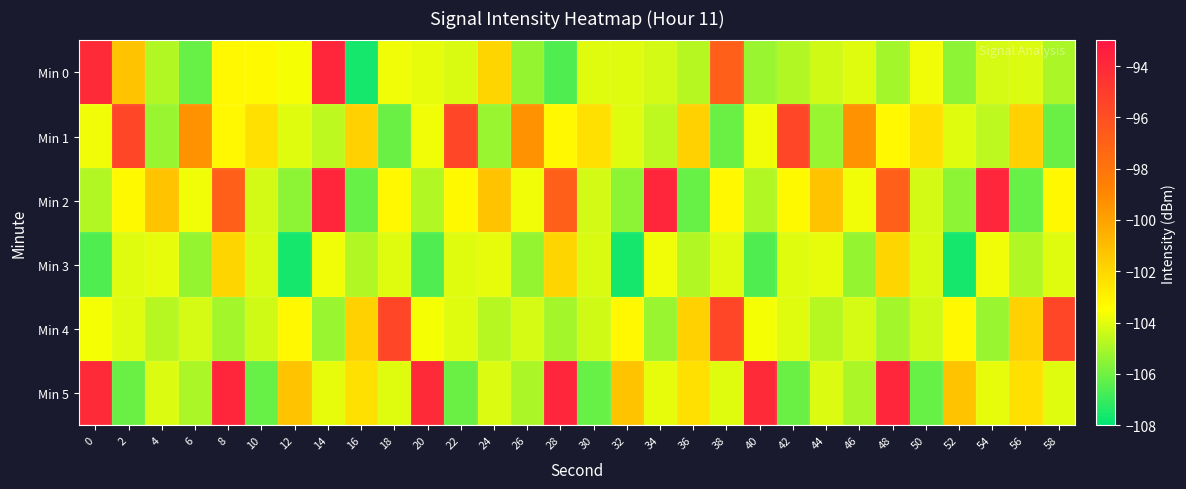

Reading left to right, what are all the values shown in this chart?

Min 0: 0=-94.1	2=-101.3	4=-104.8	6=-106.1	8=-103.2	10=-103.3	12=-103.6	14=-93.8	16=-107.6	18=-103.8	20=-104.0	22=-104.2	24=-102.0	26=-105.4	28=-106.5	30=-104.1	32=-104.0	34=-104.3	36=-104.7	38=-96.8	40=-105.3	42=-104.9	44=-104.3	46=-104.1	48=-105.1	50=-103.7	52=-105.5	54=-104.2	56=-104.1	58=-105.0
Min 1: 0=-103.8	2=-95.6	4=-105.3	6=-99.4	8=-103.3	10=-102.4	12=-104.0	14=-104.6	16=-101.7	18=-106.1	20=-103.8	22=-95.6	24=-105.3	26=-99.4	28=-103.3	30=-102.4	32=-104.0	34=-104.6	36=-101.7	38=-106.1	40=-103.8	42=-95.6	44=-105.3	46=-99.4	48=-103.3	50=-102.4	52=-104.0	54=-104.6	56=-101.7	58=-106.1
Min 2: 0=-104.8	2=-103.3	4=-101.3	6=-103.8	8=-96.8	10=-104.3	12=-105.5	14=-93.8	16=-106.1	18=-103.2	20=-104.8	22=-103.3	24=-101.3	26=-103.8	28=-96.8	30=-104.3	32=-105.5	34=-93.8	36=-106.1	38=-103.2	40=-104.8	42=-103.3	44=-101.3	46=-103.8	48=-96.8	50=-104.3	52=-105.5	54=-93.8	56=-106.1	58=-103.2
Min 3: 0=-106.5	2=-104.1	4=-104.0	6=-105.4	8=-102.0	10=-104.2	12=-107.6	14=-103.7	16=-104.9	18=-104.1	20=-106.5	22=-104.1	24=-104.0	26=-105.4	28=-102.0	30=-104.2	32=-107.6	34=-103.7	36=-104.9	38=-104.1	40=-106.5	42=-104.1	44=-104.0	46=-105.4	48=-102.0	50=-104.2	52=-107.6	54=-103.7	56=-104.9	58=-104.1
Min 4: 0=-103.6	2=-104.0	4=-104.7	6=-104.2	8=-105.1	10=-104.3	12=-103.2	14=-105.3	16=-101.7	18=-95.6	20=-103.6	22=-104.0	24=-104.7	26=-104.2	28=-105.1	30=-104.3	32=-103.2	34=-105.3	36=-101.7	38=-95.6	40=-103.6	42=-104.0	44=-104.7	46=-104.2	48=-105.1	50=-104.3	52=-103.2	54=-105.3	56=-101.7	58=-95.6
Min 5: 0=-94.1	2=-106.1	4=-104.1	6=-105.0	8=-93.8	10=-106.1	12=-101.3	14=-104.0	16=-102.4	18=-104.0	20=-94.1	22=-106.1	24=-104.1	26=-105.0	28=-93.8	30=-106.1	32=-101.3	34=-104.0	36=-102.4	38=-104.0	40=-94.1	42=-106.1	44=-104.1	46=-105.0	48=-93.8	50=-106.1	52=-101.3	54=-104.0	56=-102.4	58=-104.0